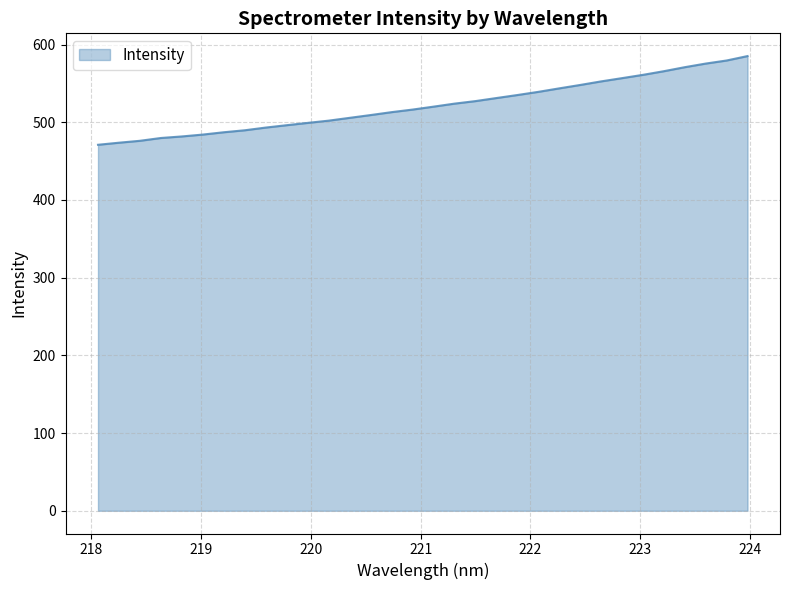

What is the minimum value shown in the chart?

471.1